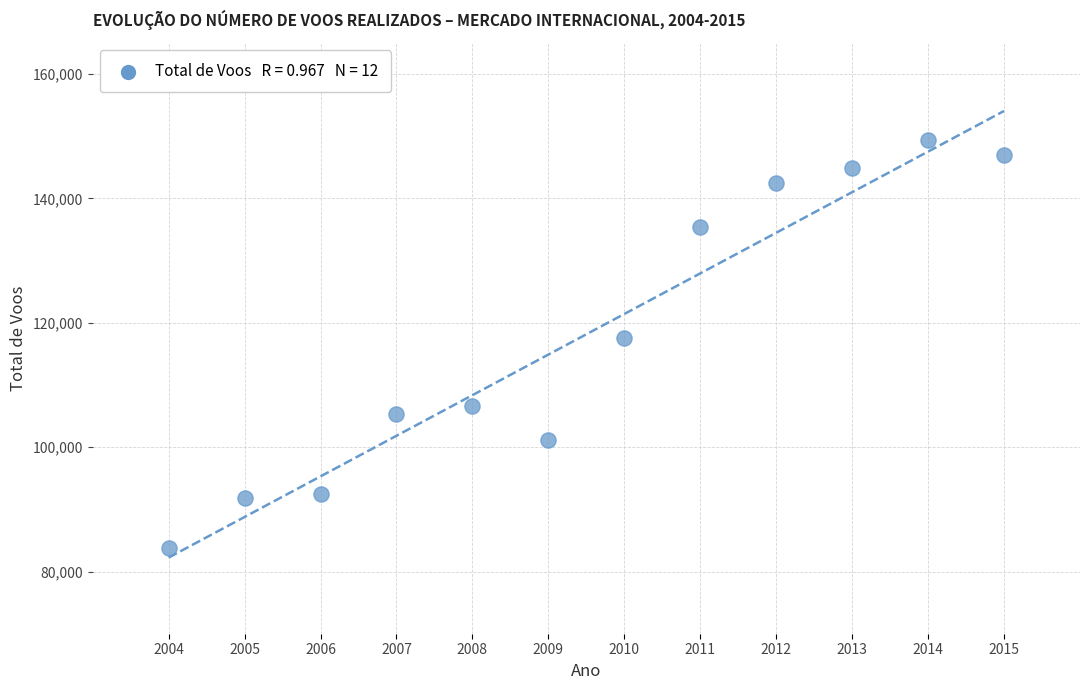

What is the average Y value?

118142